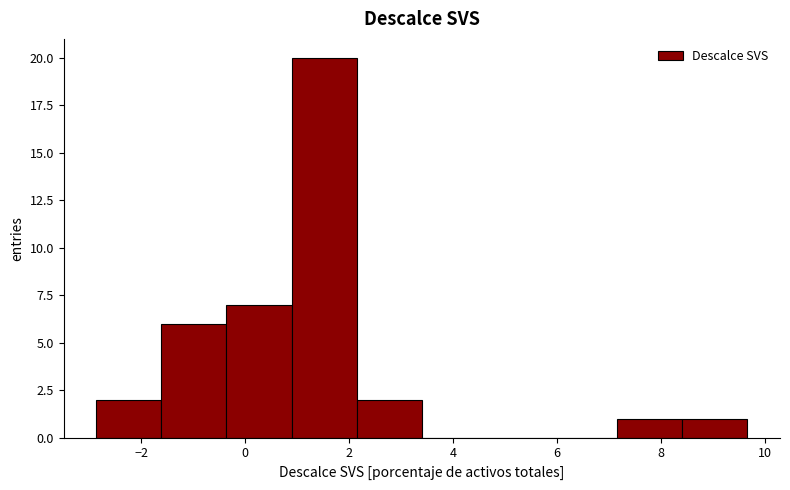

Reading left to right, list every bar in this chart as the range it spans on the x-axis followed by its height. Neither the bar edges nor the heights are printed on the chart, so give them approximately, as read against the axes.

-2.8 to -1.6: 2
-1.6 to -0.4: 6
-0.4 to 0.8: 7
0.8 to 2.2: 20
2.2 to 3.4: 2
3.4 to 4.6: 0
4.6 to 6.0: 0
6.0 to 7.2: 0
7.2 to 8.4: 1
8.4 to 9.6: 1